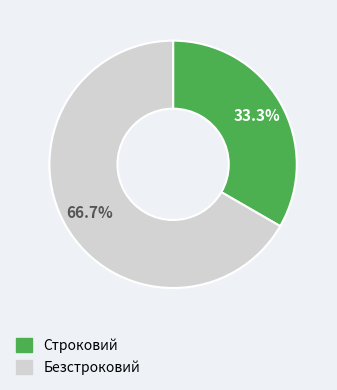

To the nearest percent, what is the combined percentage of Безстроковий and Строковий?

100%